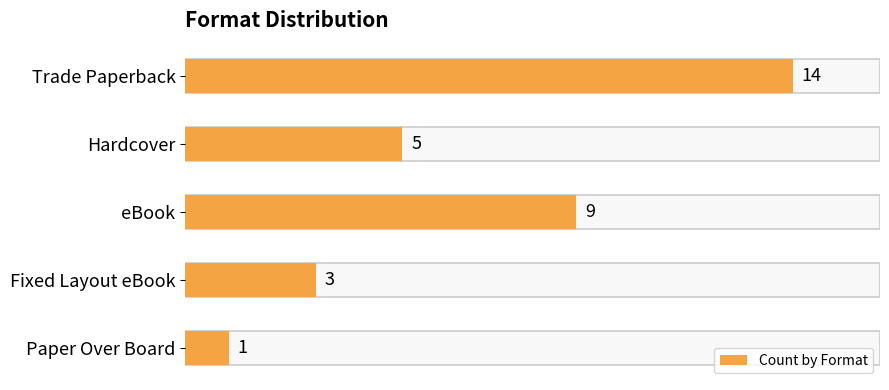

Does the chart contain stacked bars?

No